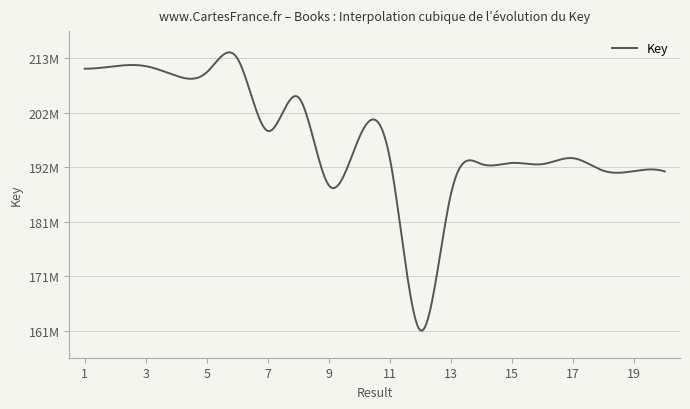

Rank the categories by value from lowest to highest.

12, 13, 9, 20, 19, 18, 16, 14, 15, 11, 17, 10, 7, 8, 4, 5, 1, 2, 3, 6